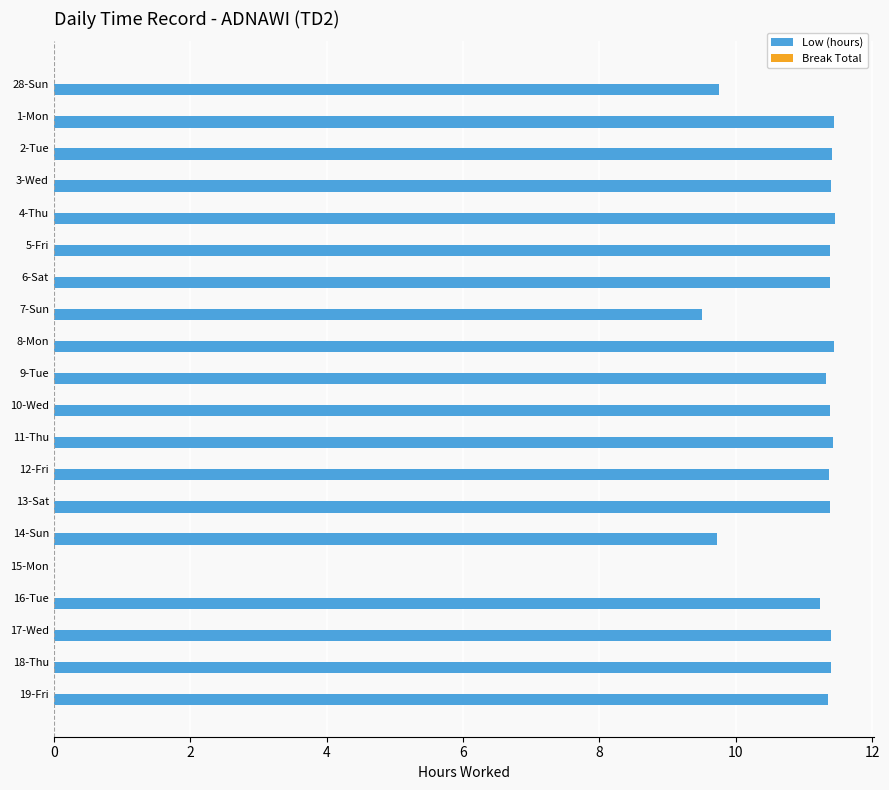

What is the sum of all values?

211.2